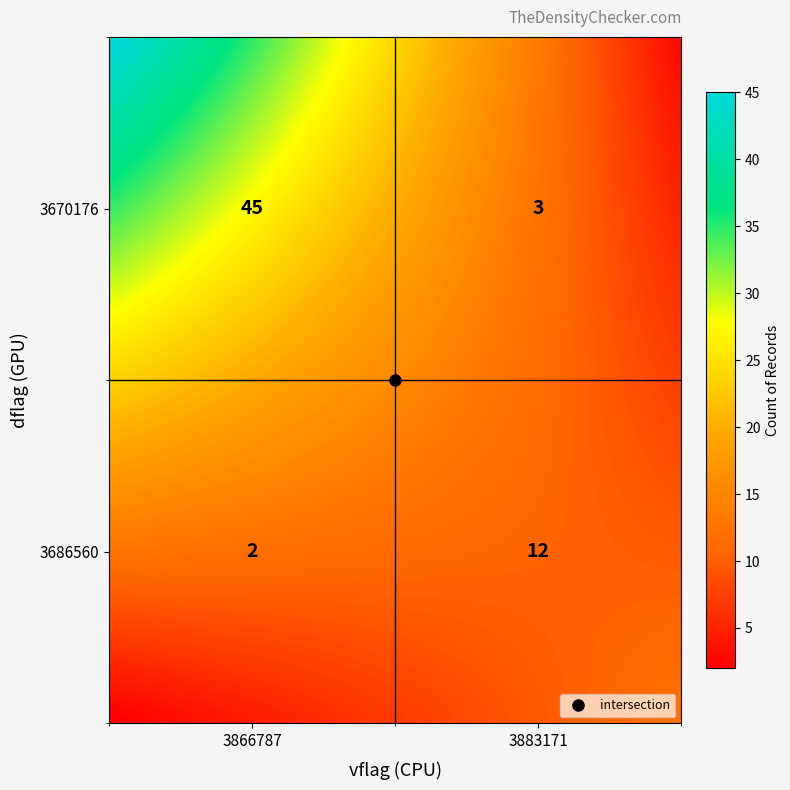

What is the sum of the values at 3670176_3883171 and 3670176_3866787?

48